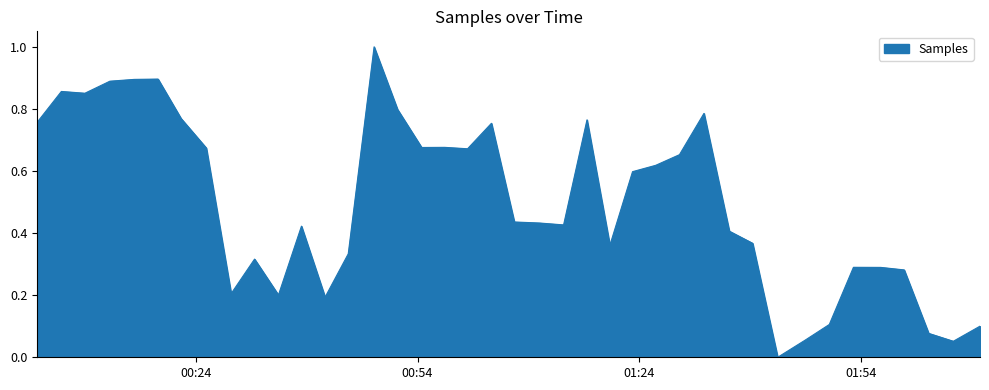

What is the difference between the maximum and minimum values?

1.0